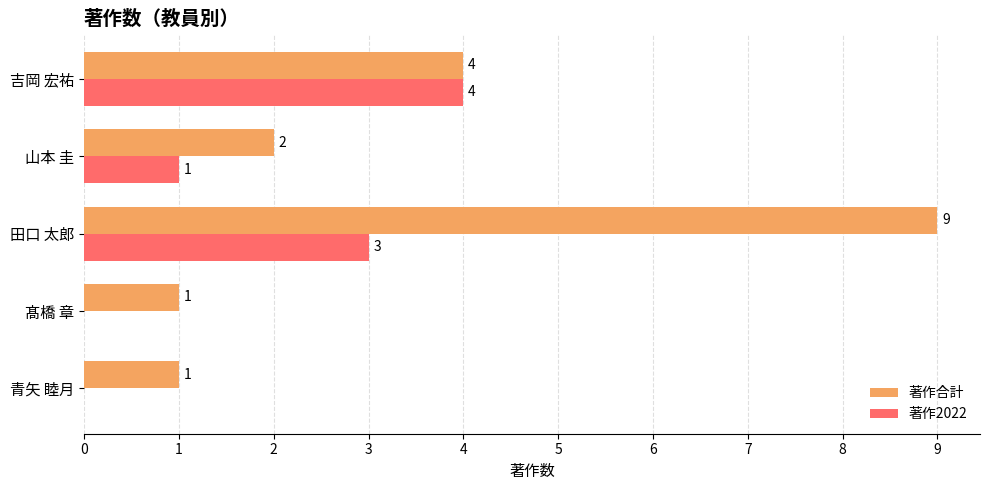

Is the value of 著作合計 at 田口 太郎 greater than the value of 著作2022 at 青矢 睦月?

Yes